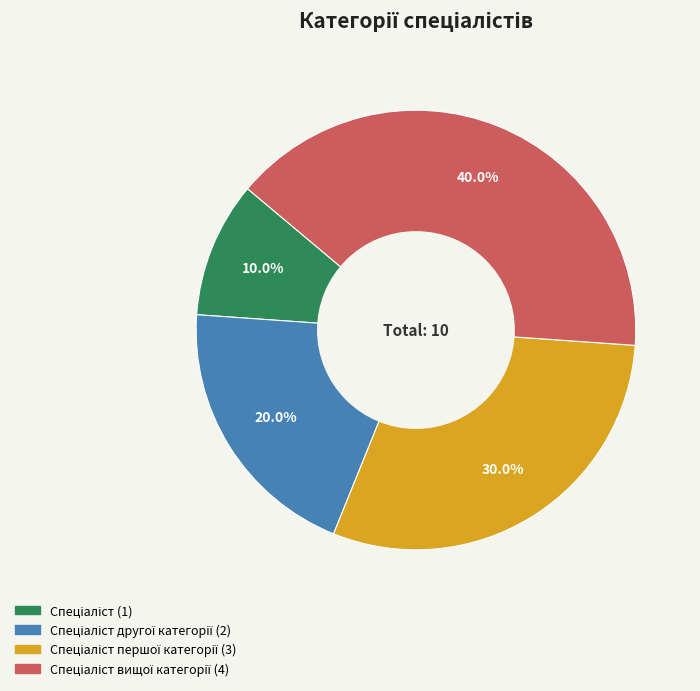

Is there a majority slice in this chart?

No